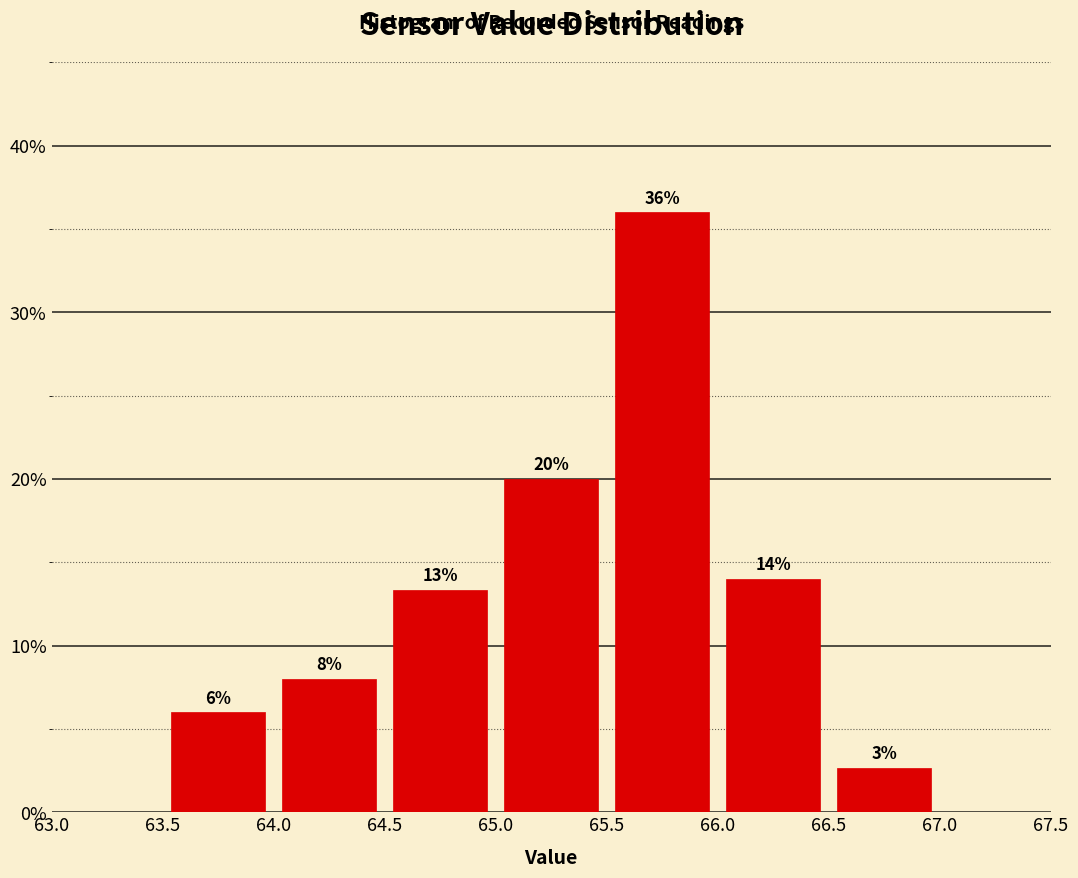

Which range on the x-axis has the tallest bar?

65.5 to 66.0